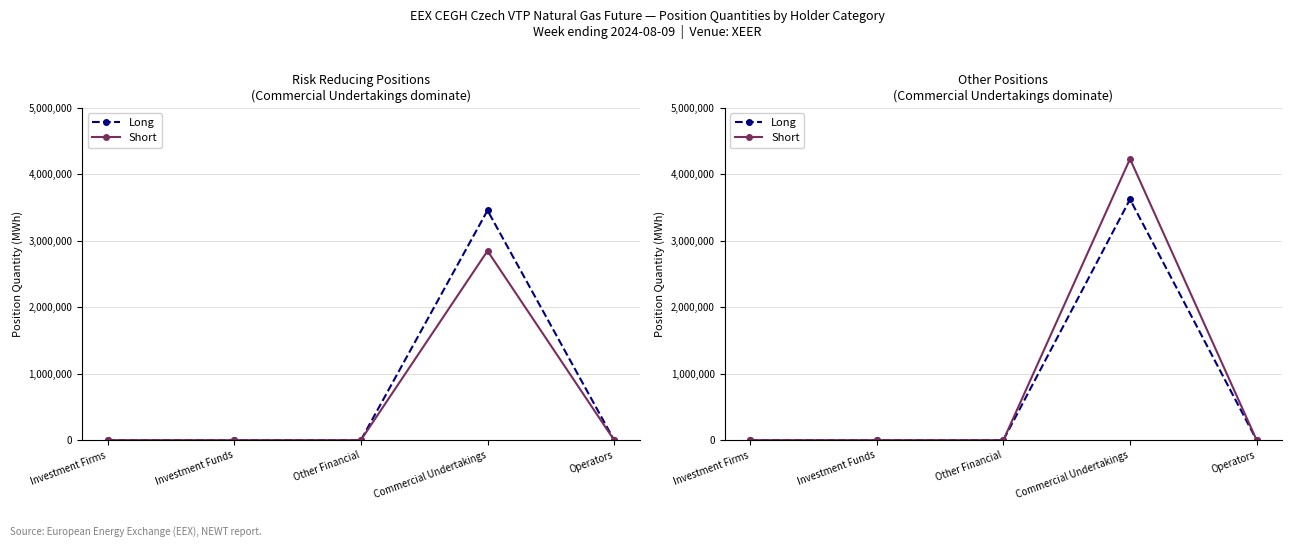

How many series are shown in this chart?

2